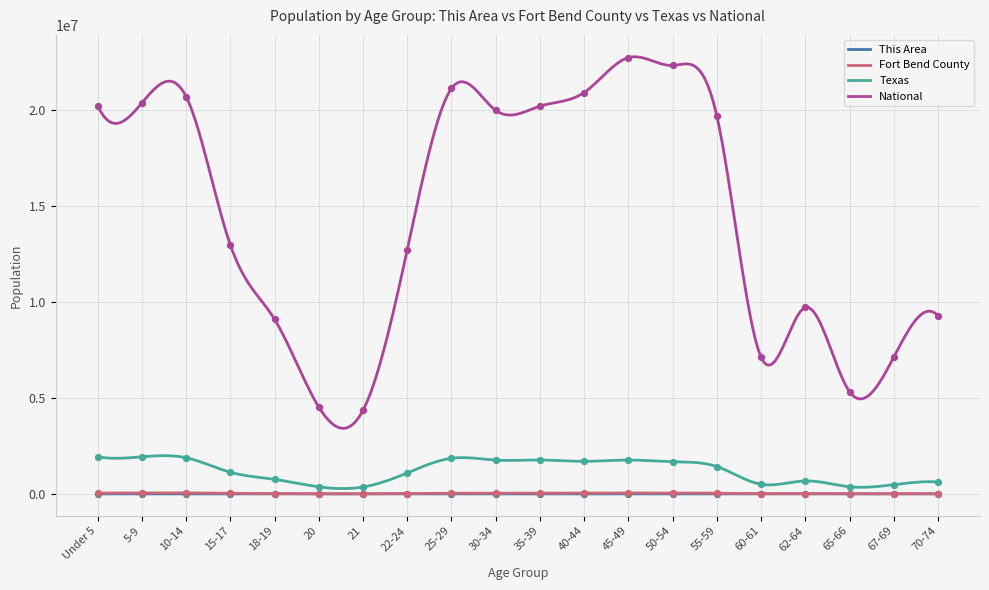

Is the value of Texas at 70-74 greater than the value of National at 18-19?

No